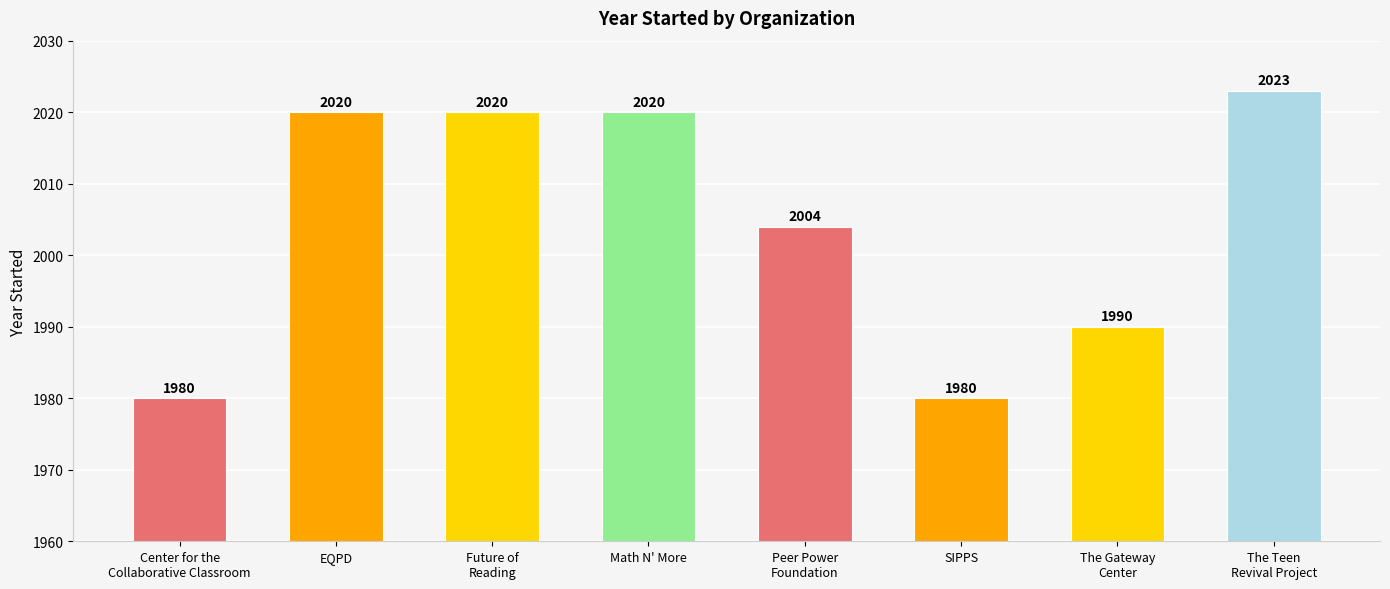

Reading left to right, what are all the values shown in this chart?

Center for the
Collaborative Classroom=1980	EQPD=2020	Future of
Reading=2020	Math N' More=2020	Peer Power
Foundation=2004	SIPPS=1980	The Gateway
Center=1990	The Teen
Revival Project=2023